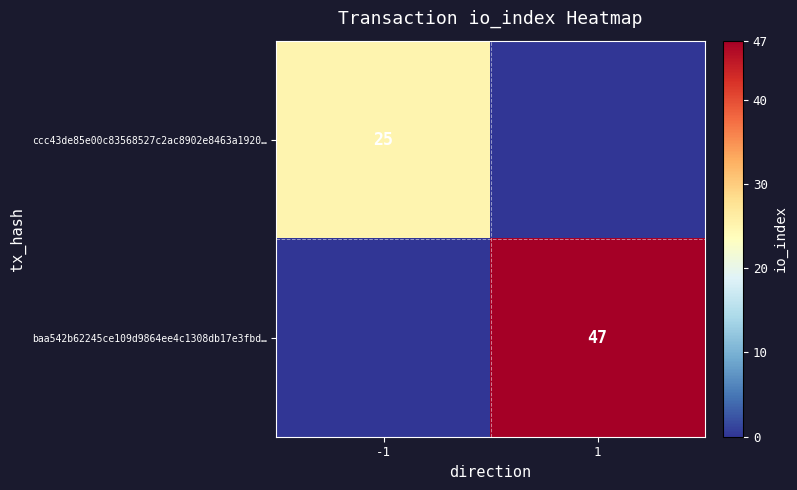

Is it true that ccc43de85e00c83568527c2ac8902e8463a1920… equals 25 at -1?

True